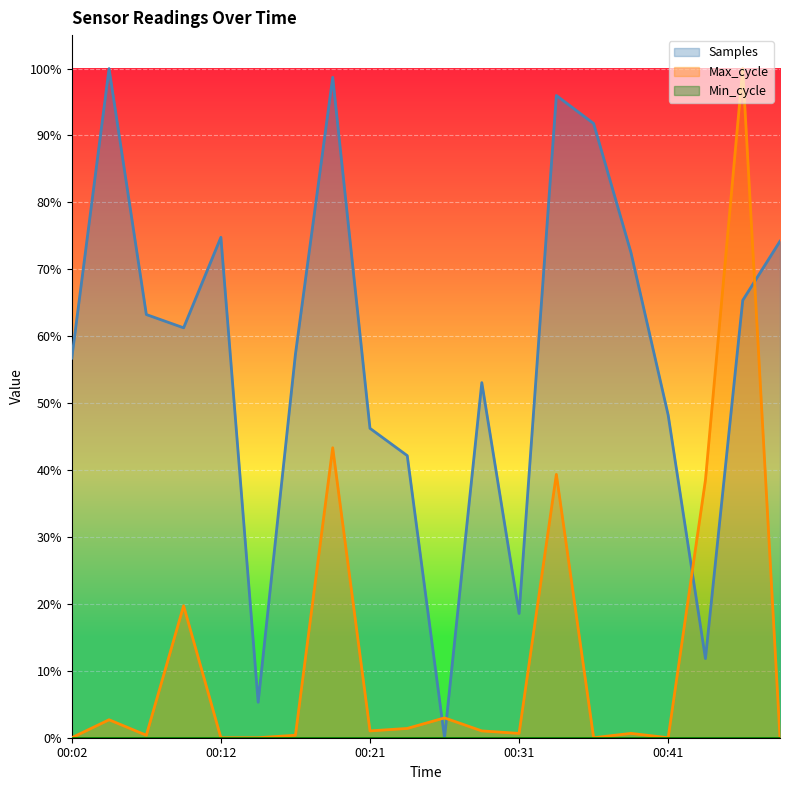

Which category has the lowest value in the Max_cycle series?

00:02